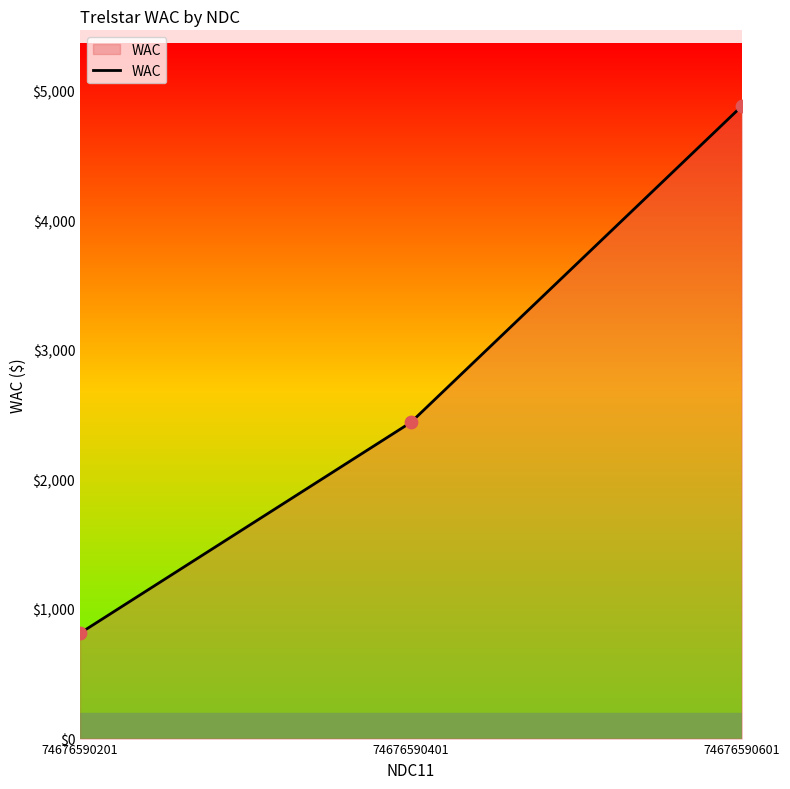

Between 74676590201 and 74676590401, which is larger?

74676590401